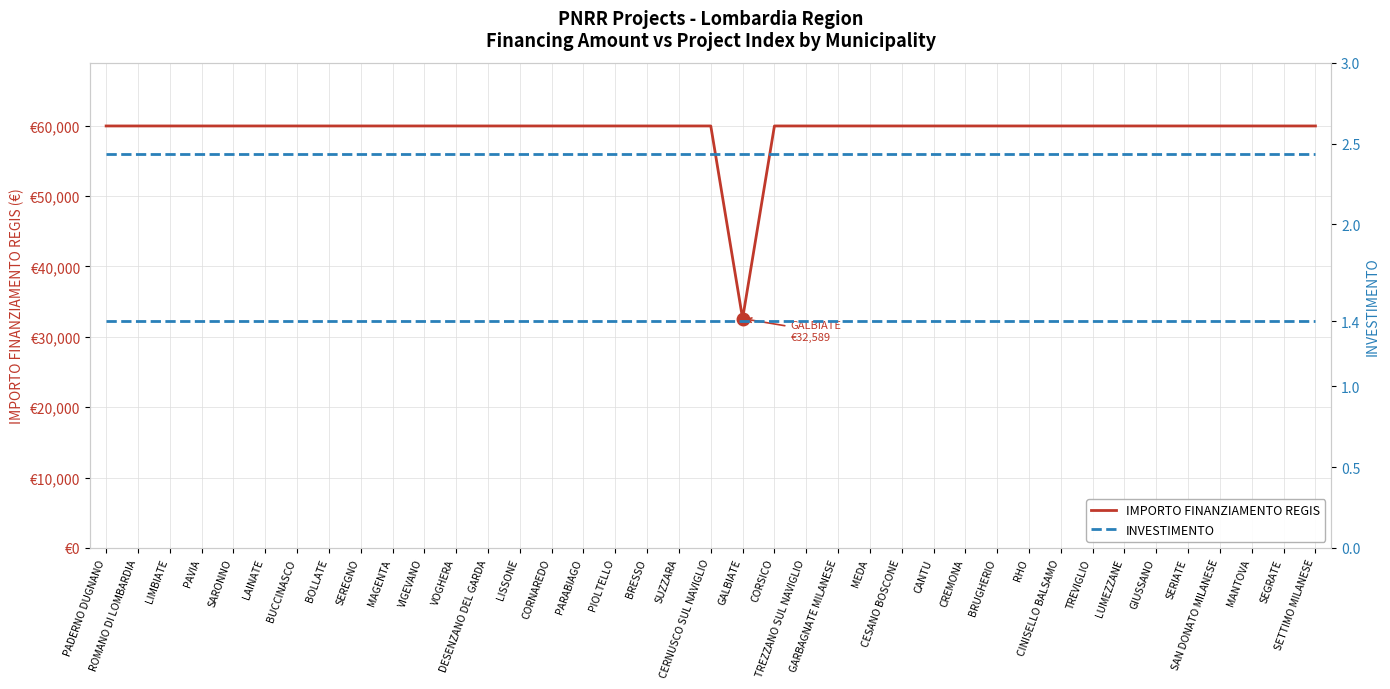

How many lines are shown in the chart?

3